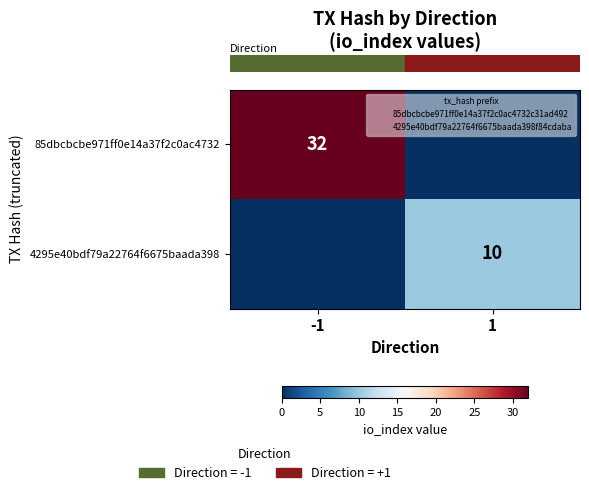

Which series has the largest range (max minus min)?

row_0